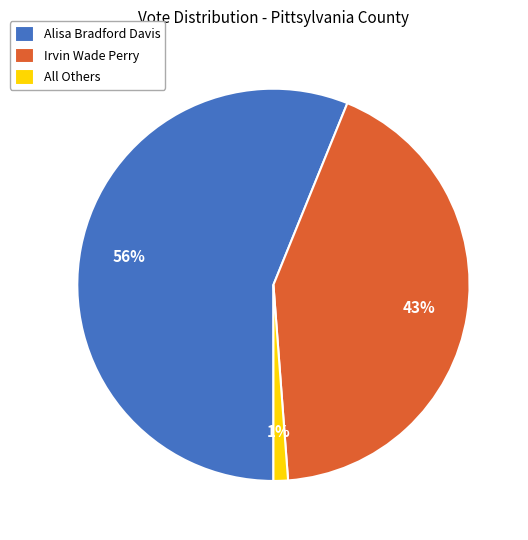

Is the sum of All Others and Irvin Wade Perry greater than half?

No